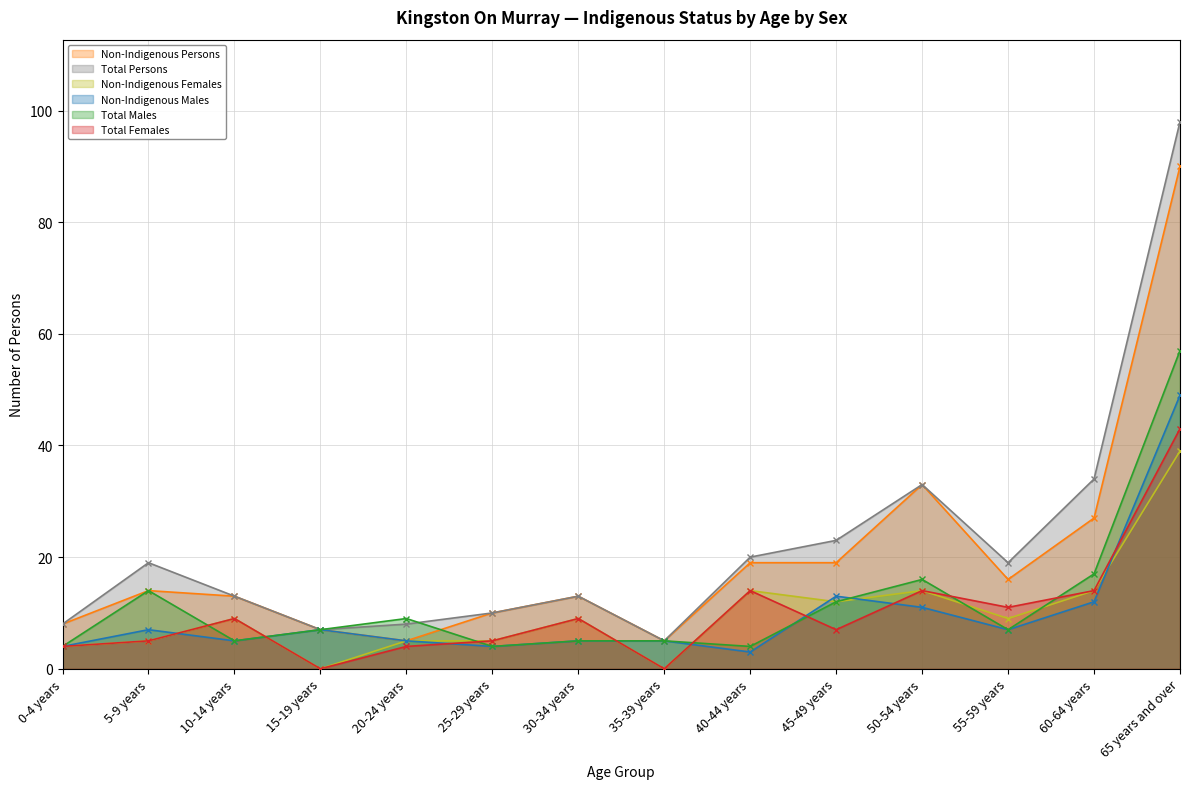

How many categories are shown in the chart?

14